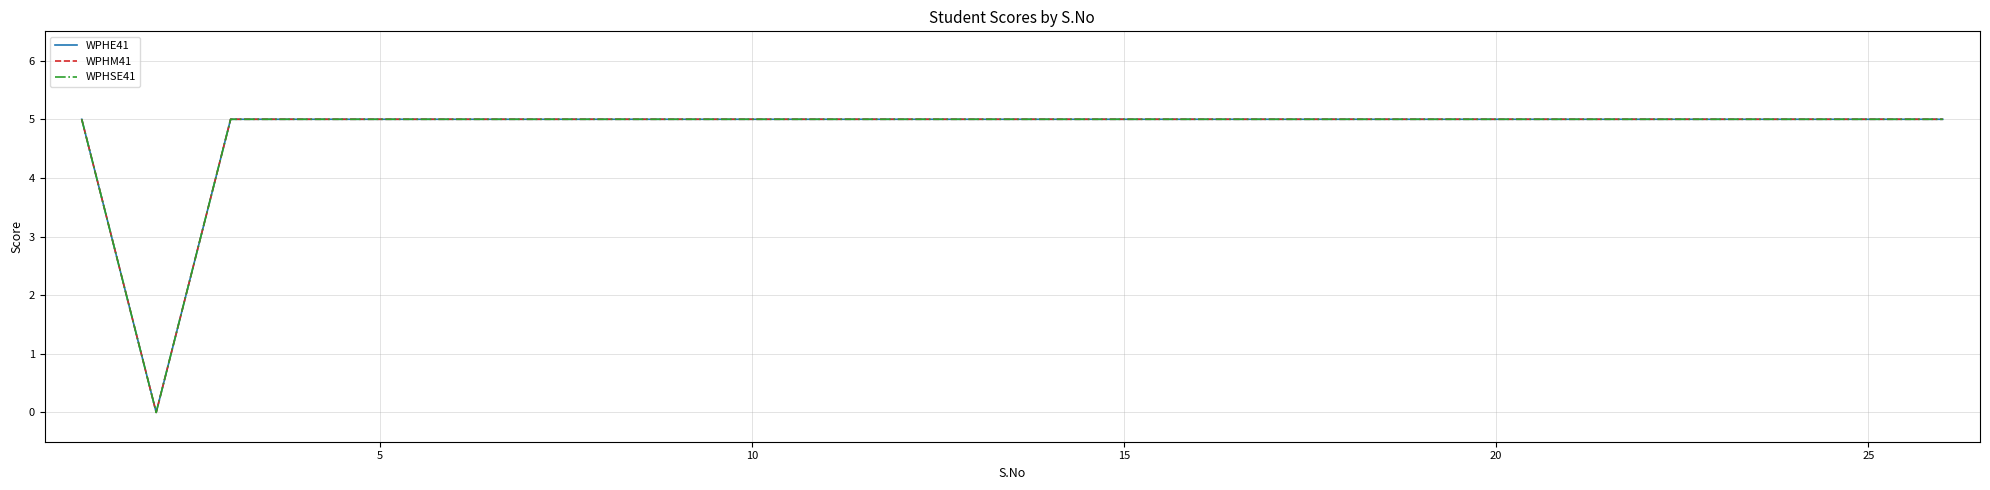

Count the WPHM41 values in the range 5 to 6.

25